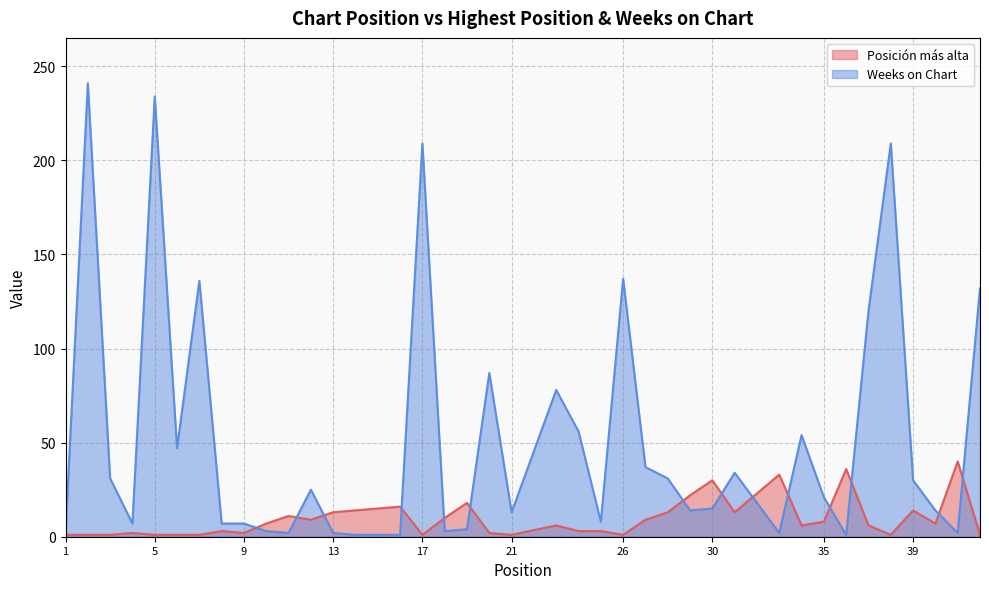

Reading left to right, what are all the values shown in this chart?

Posición más alta: 1=1	2=1	3=1	4=2	5=1	6=1	7=1	8=3	9=2	10=7	11=11	12=9	13=13	14=14	15=15	16=16	17=1	18=10	19=18	20=2	21=1	23=6	24=3	25=3	26=1	27=9	28=13	29=22	30=30	31=13	33=33	34=6	35=8	36=36	37=6	38=1	39=14	40=7	41=40	42=1
Weeks on Chart: 1=2	2=241	3=31	4=7	5=234	6=47	7=136	8=7	9=7	10=3	11=2	12=25	13=2	14=1	15=1	16=1	17=209	18=3	19=4	20=87	21=13	23=78	24=56	25=8	26=137	27=37	28=31	29=14	30=15	31=34	33=2	34=54	35=21	36=1	37=120	38=209	39=30	40=14	41=2	42=132